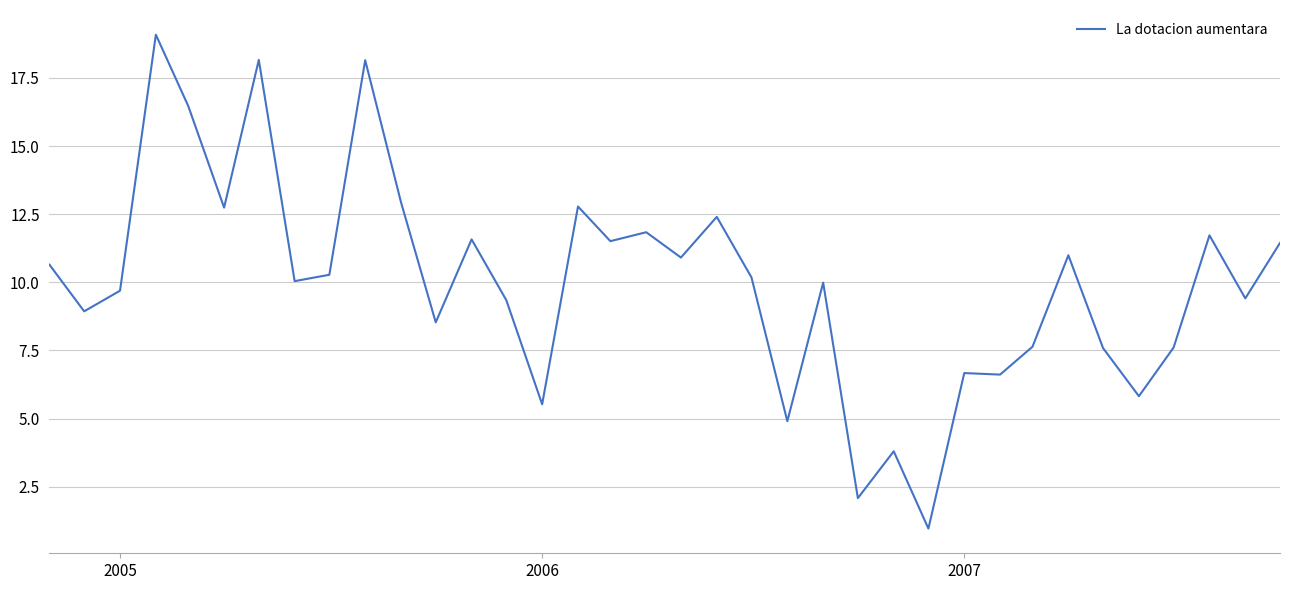

What is the greatest value displayed?

19.1